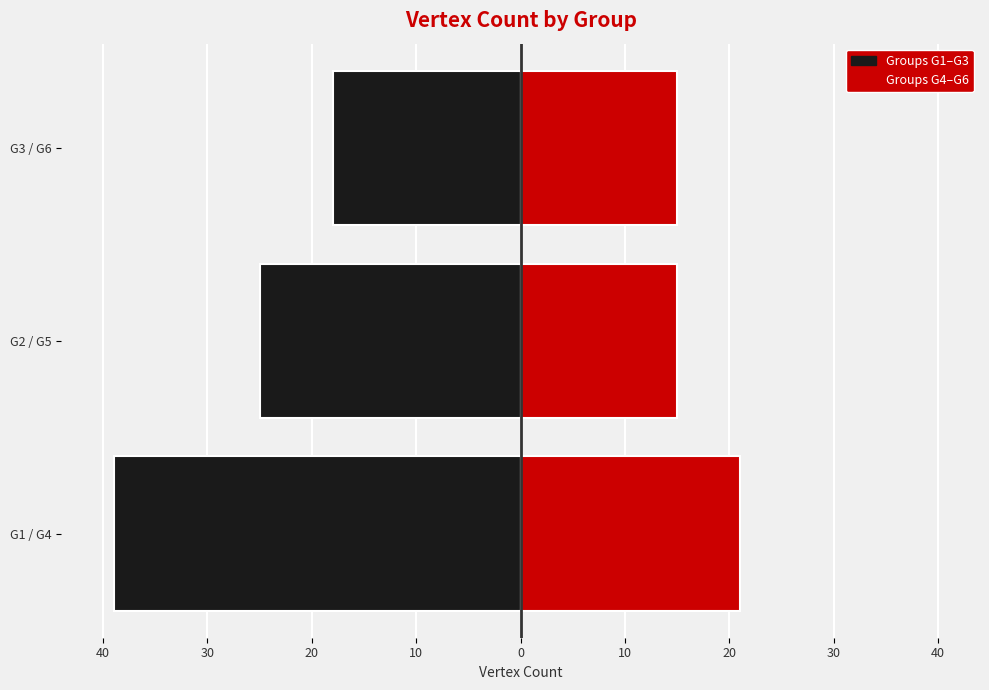

What is the smallest value displayed?

-39